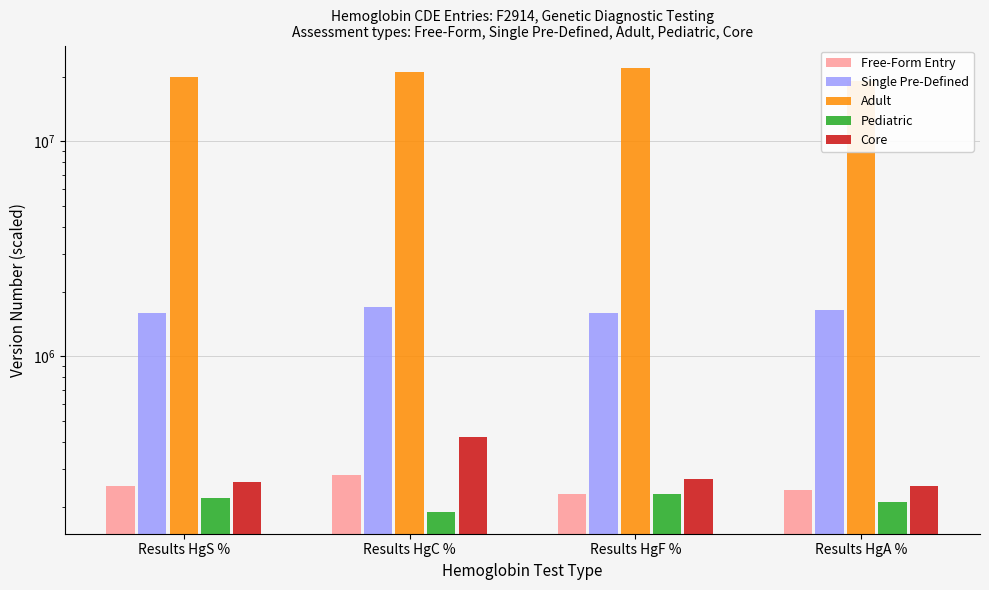

Which label corresponds to the largest value in the chart?

Results HgF %